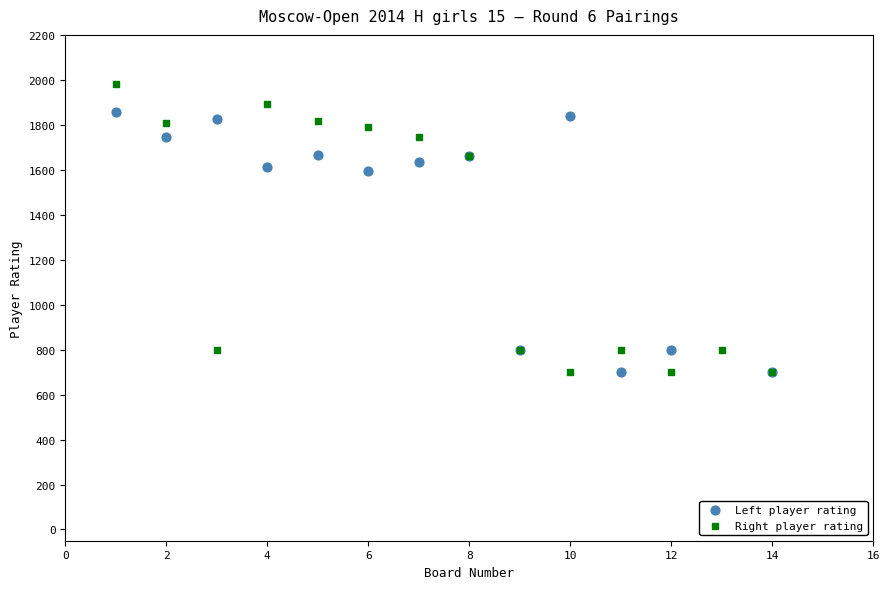

What are all the series names shown in the legend?

Left player rating, Right player rating